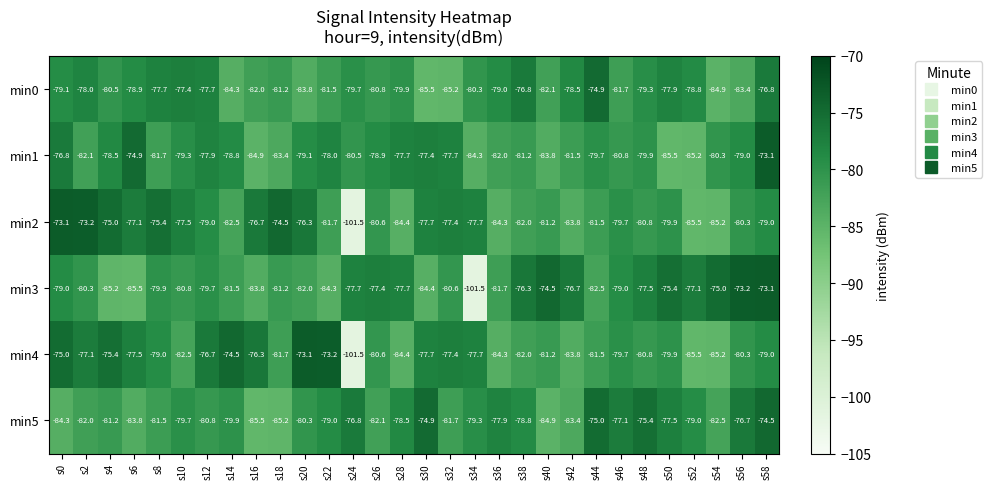

What is the difference between the min0 values at s28 and s44?

5.0